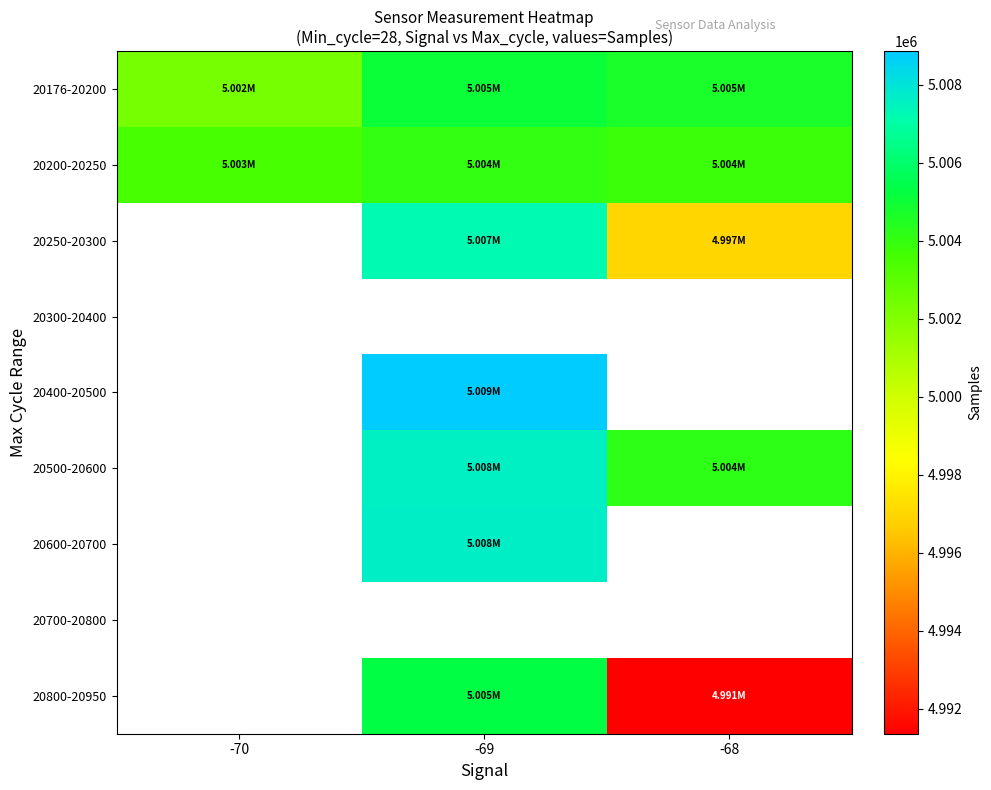

Between -69 and -68, which series saw the biggest shift?

20800-20950